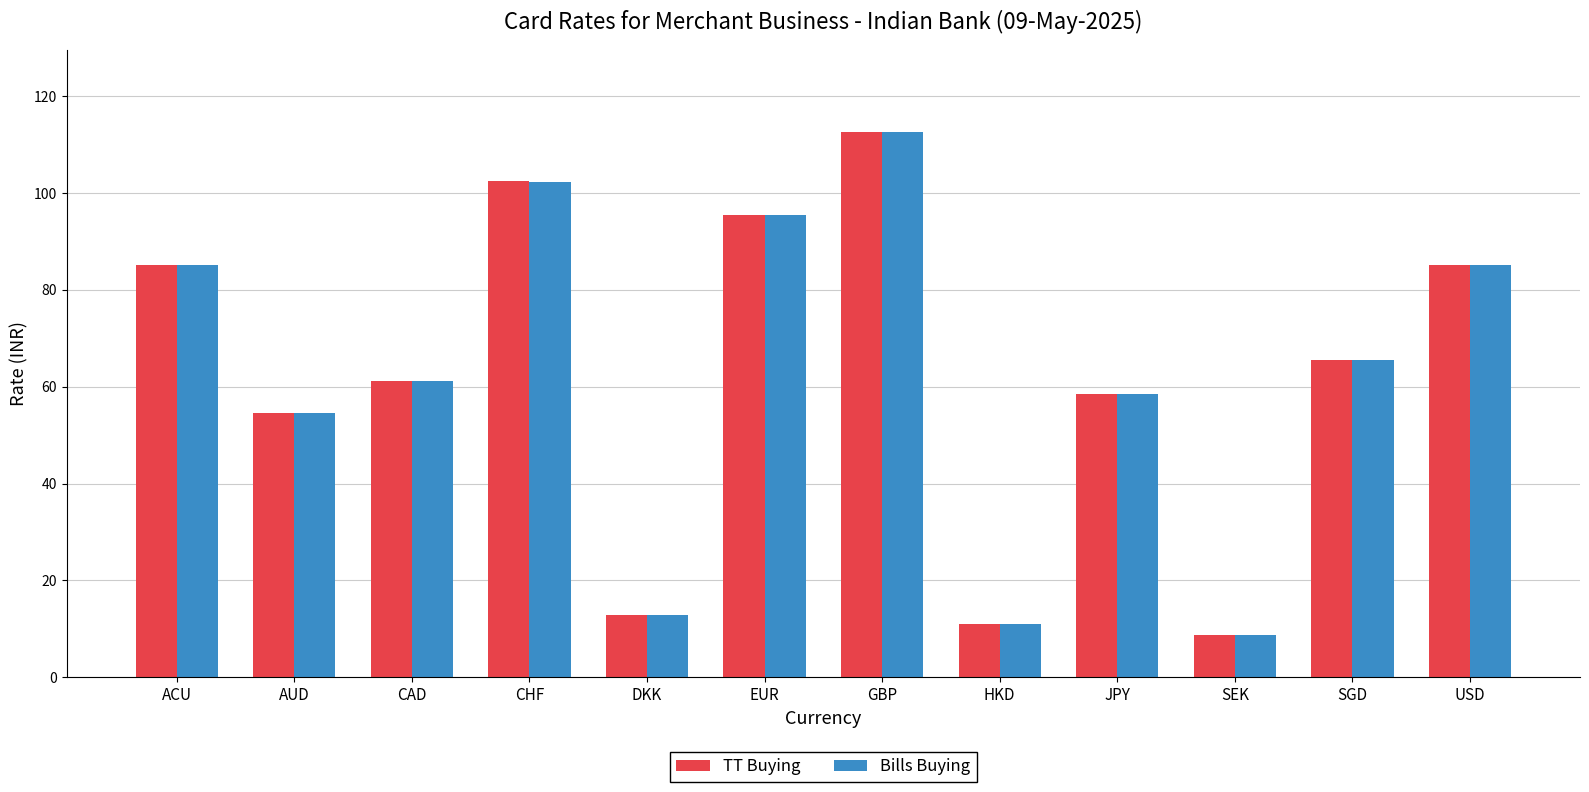

Which category has the lowest value across all series?

SEK